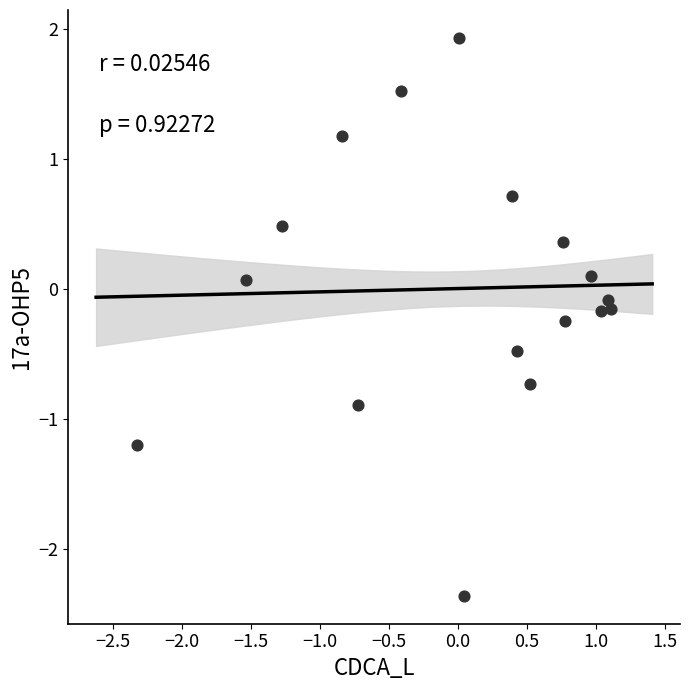

What is the range of Y values (max minus min)?

4.3